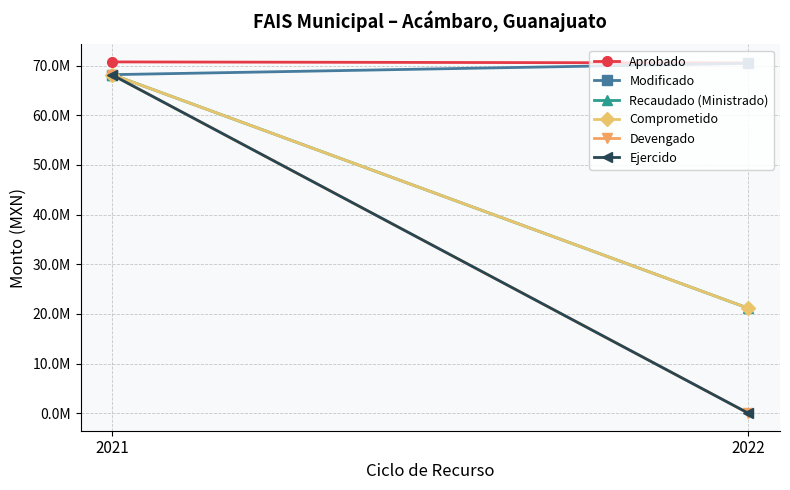

At which category is the sum across all series the highest?

2021